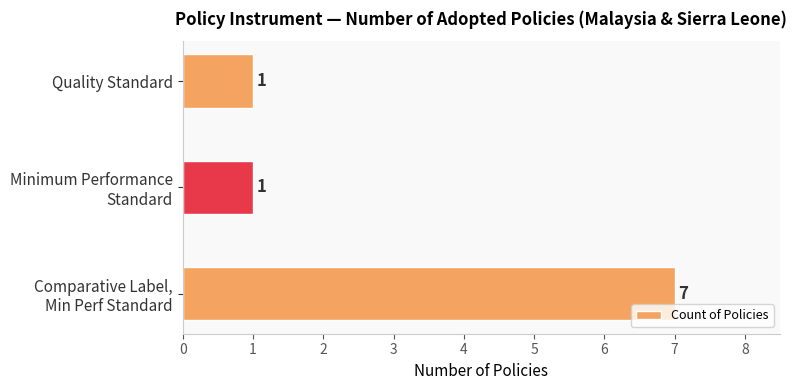

Are the bars grouped side by side (vs. stacked)?

No